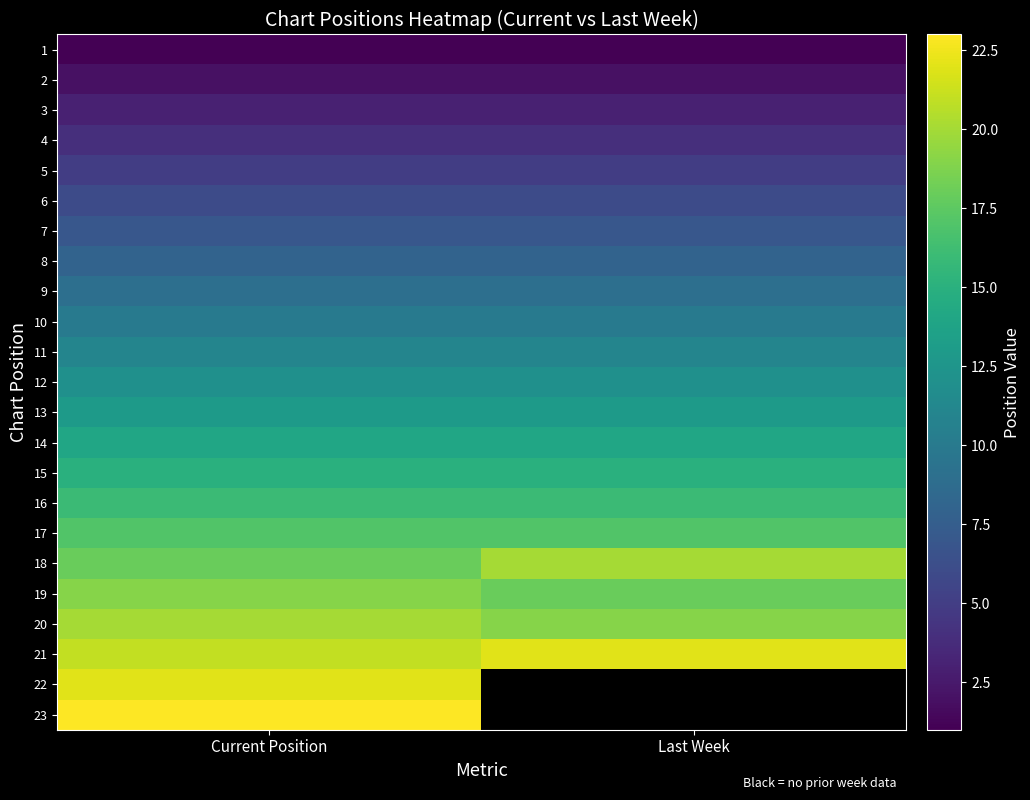

The value of 11 at Current Position is 11.0. True or false?

True